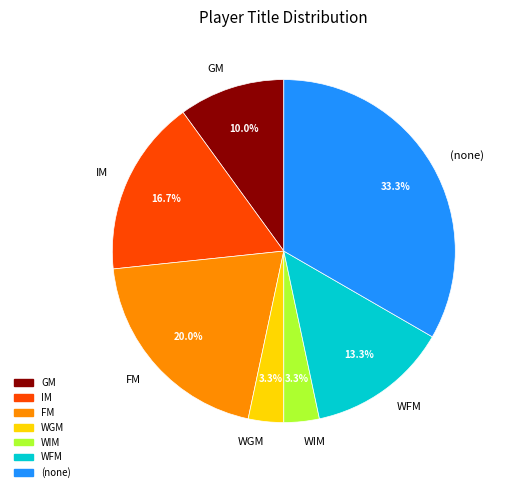

Which category has the biggest portion of the pie?

(none)